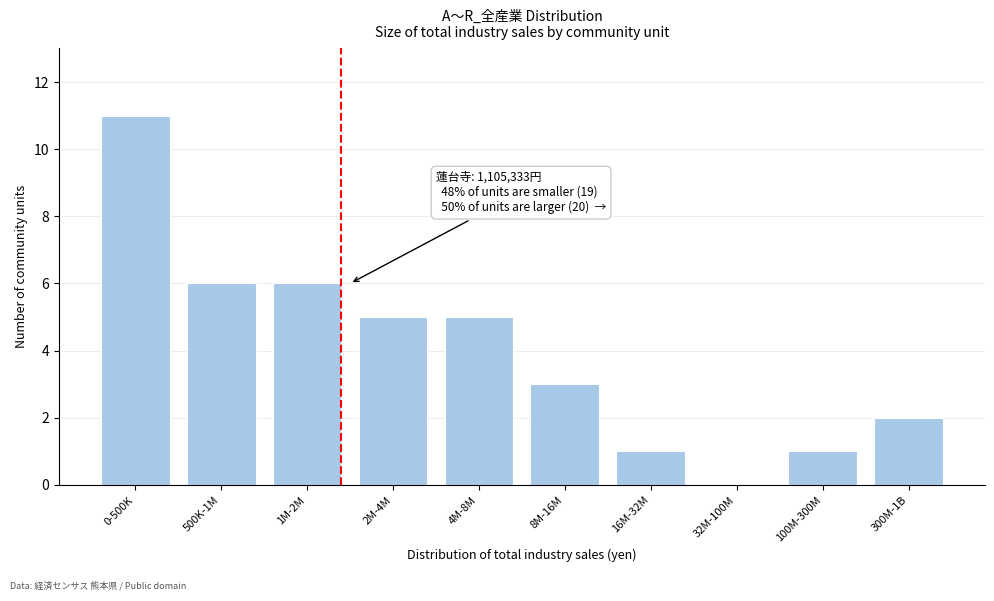

Reading left to right, transcribe all the data shown in this chart.

0-500K=11	500K-1M=6	1M-2M=6	2M-4M=5	4M-8M=5	8M-16M=3	16M-32M=1	32M-100M=0	100M-300M=1	300M-1B=2